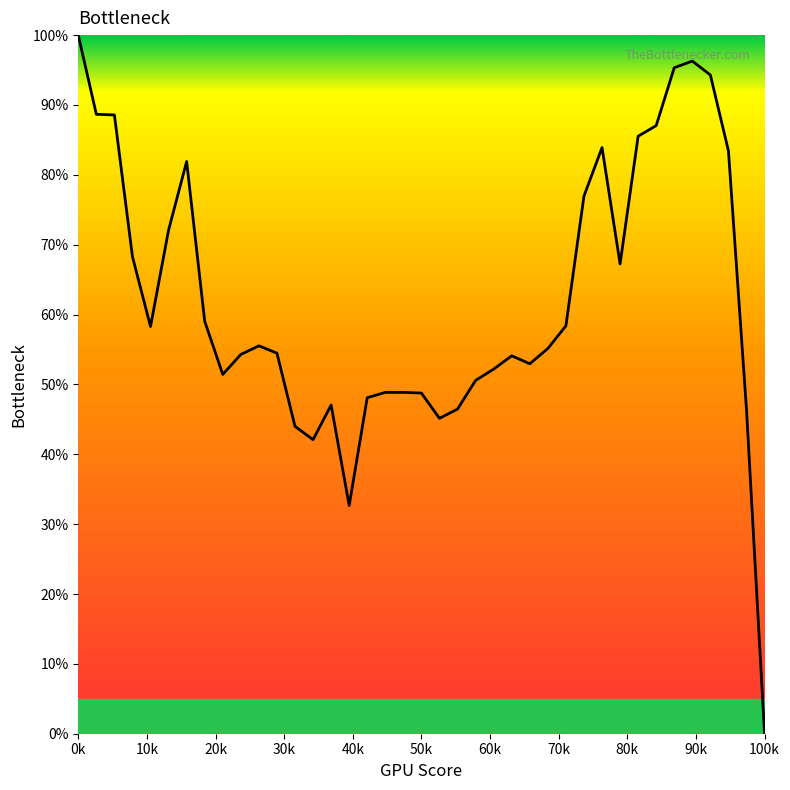

What is the greatest value displayed?

100.0